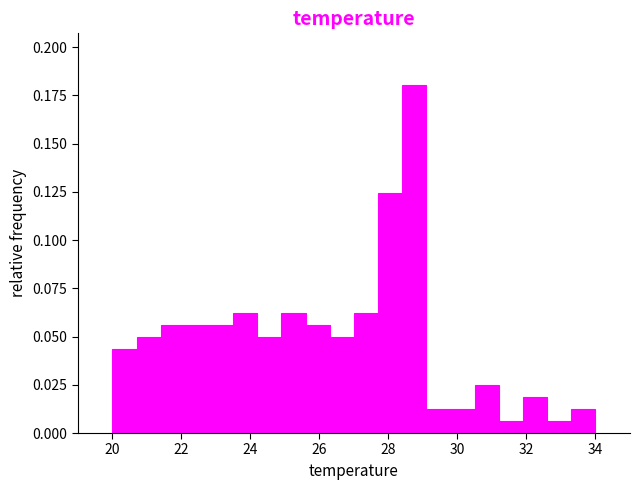

Read against the x-axis, roughly where is the centre of the tallest bar?

28.8